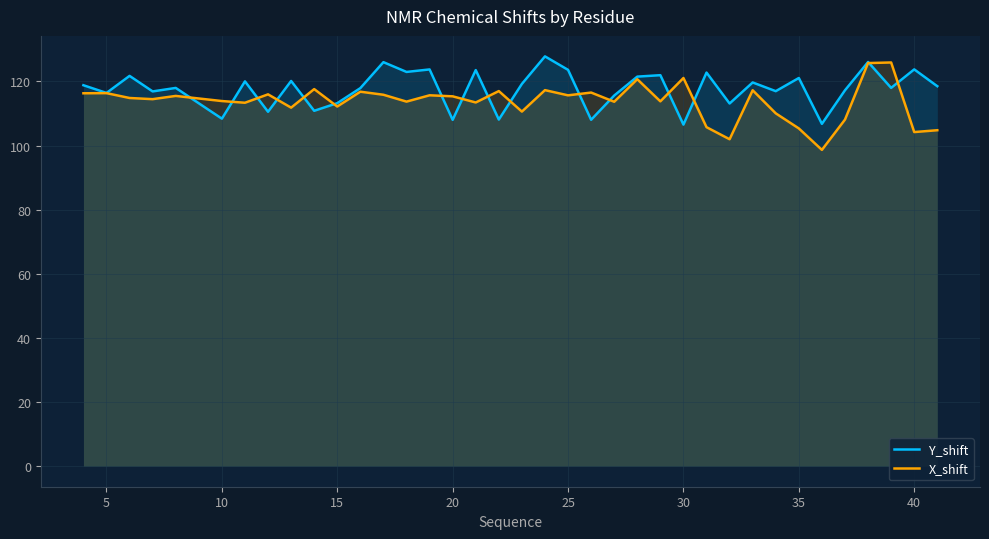

Rank the series by their maximum value, from highest to lowest.

Y_shift, X_shift